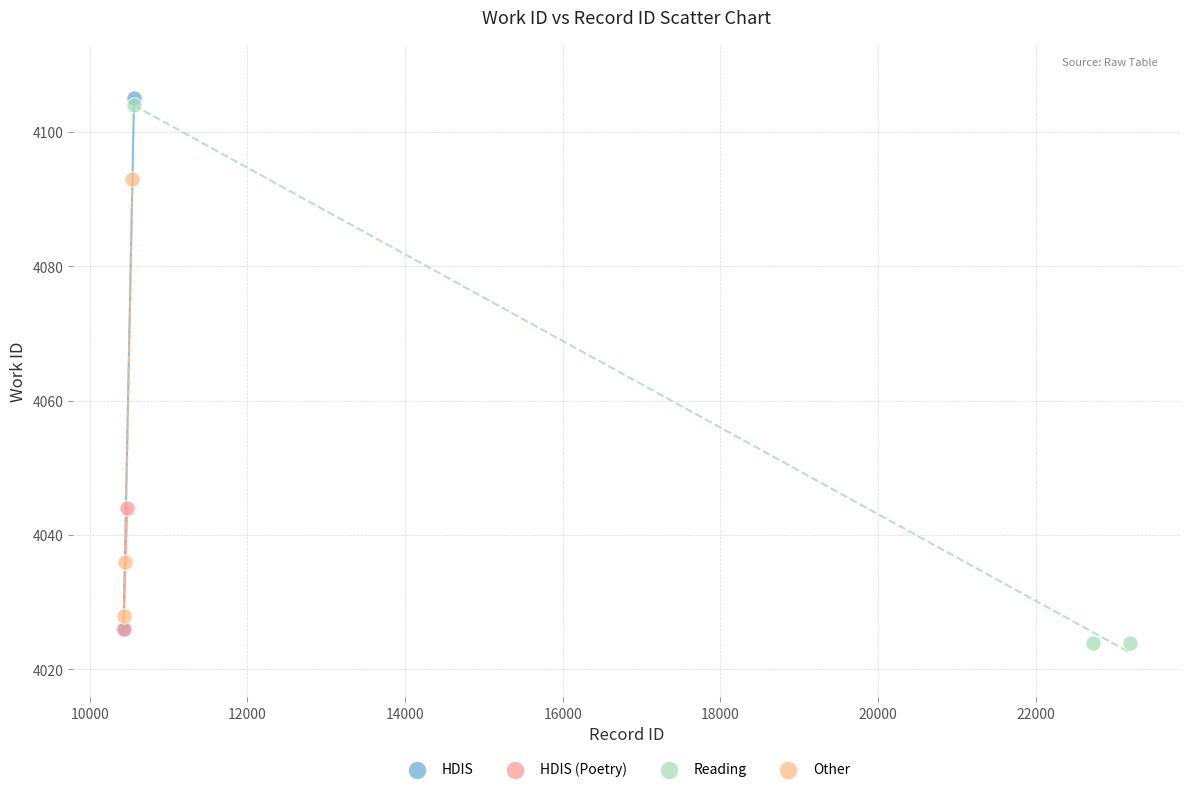

What are all the series names shown in the legend?

HDIS, HDIS (Poetry), Reading, Other